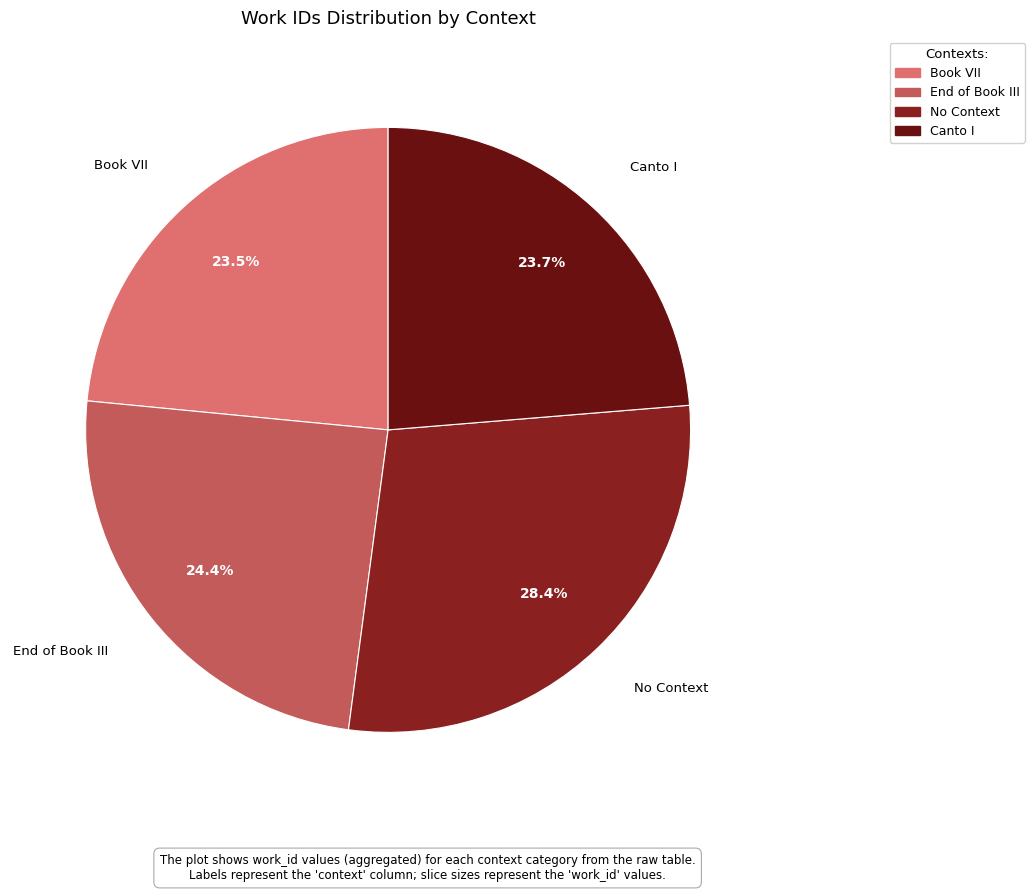

To the nearest percent, what is the average slice percentage?

25%